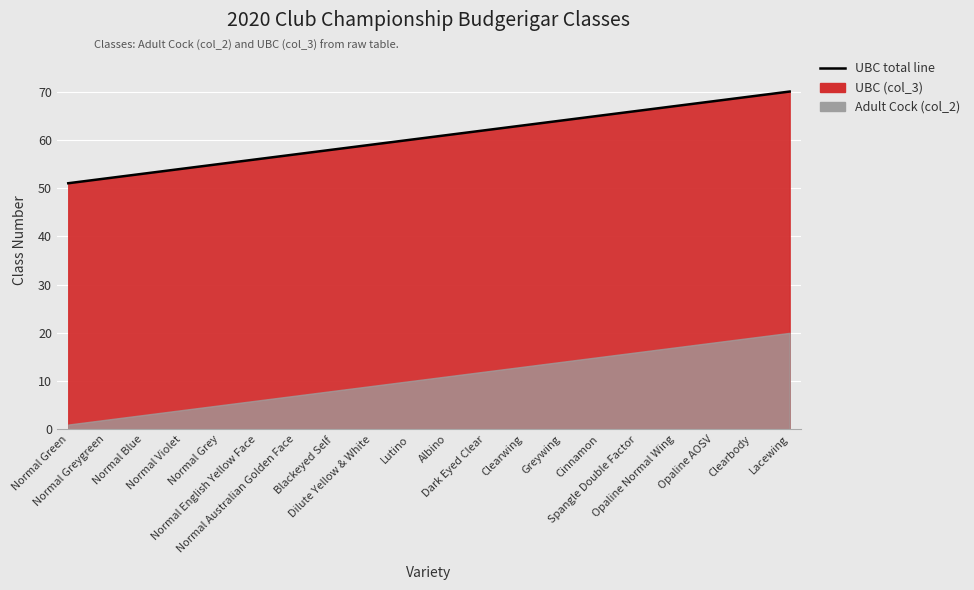

How many lines are shown in the chart?

1